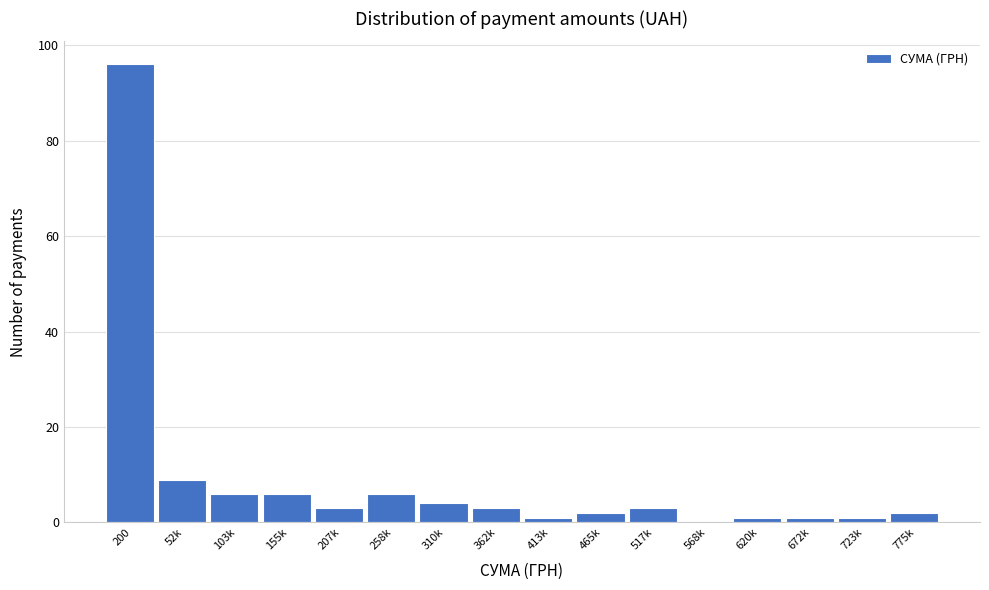

Reading right to left, extract all data points from this chart.

775k=2	723k=1	672k=1	620k=1	568k=0	517k=3	465k=2	413k=1	362k=3	310k=4	258k=6	207k=3	155k=6	103k=6	52k=9	200=96